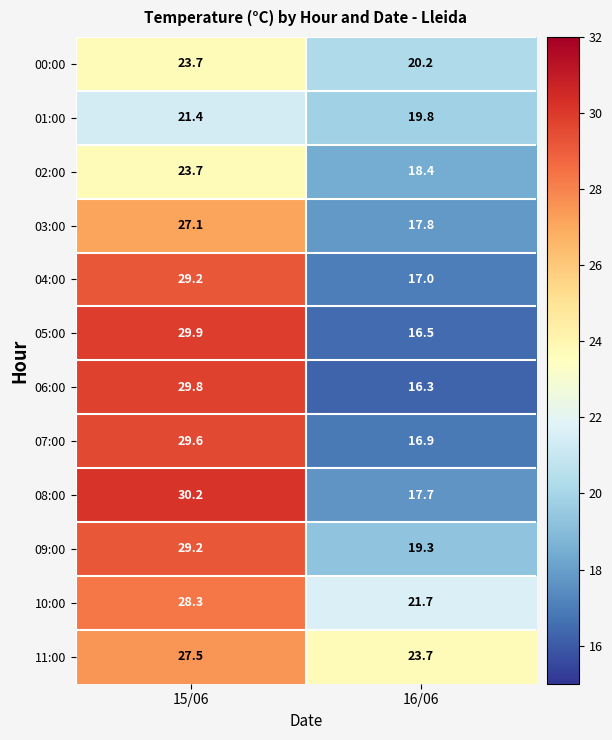

Which series has the widest spread of values?

06:00